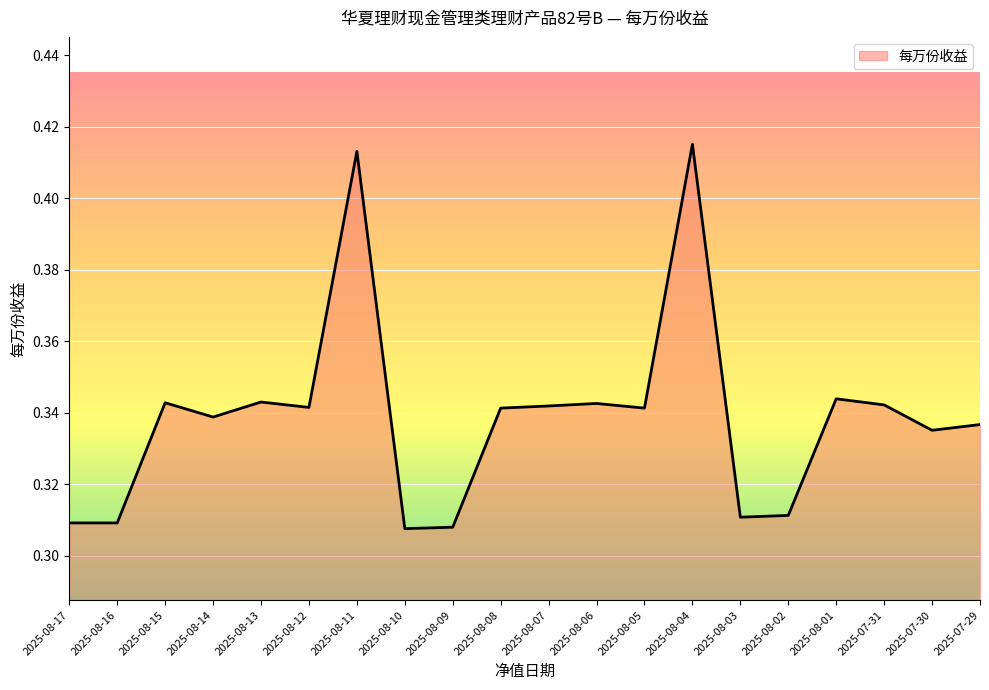

The chart shows a value of 0.2 at 2025-07-31. True or false?

False